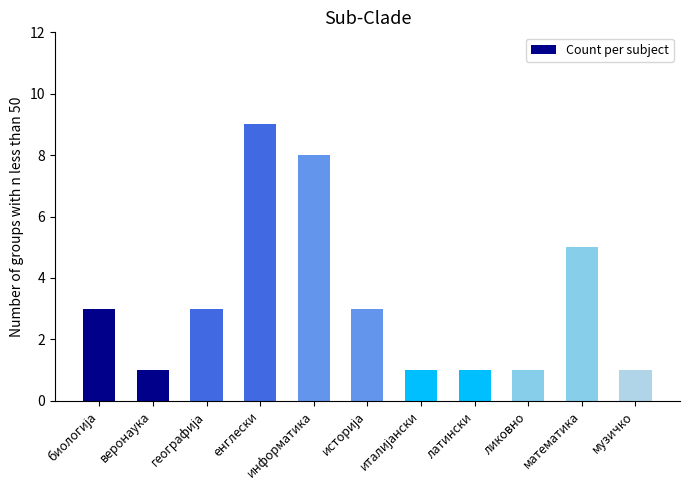

How many bars are there in total?

11